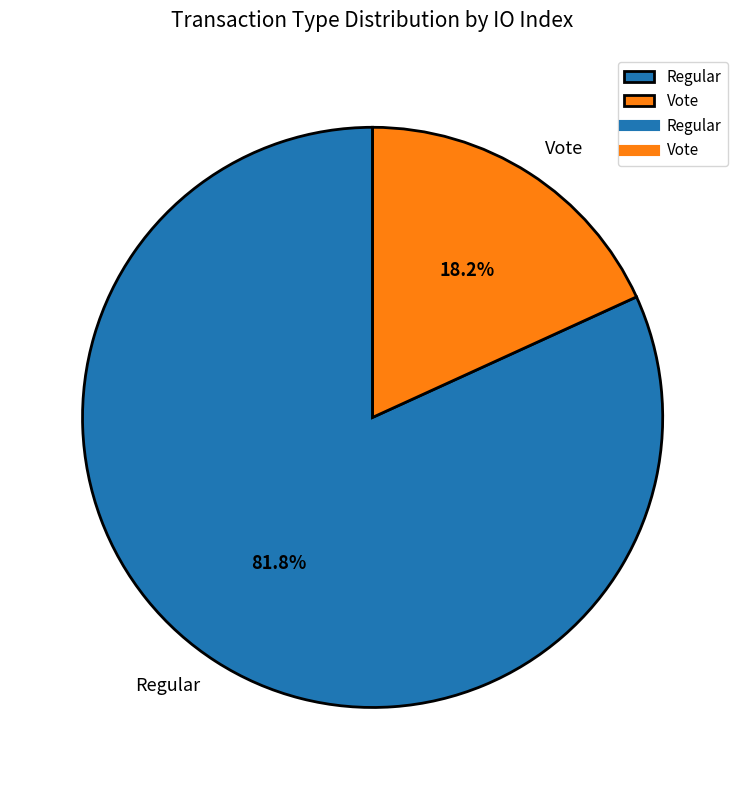

Rank the categories by value from highest to lowest.

Regular, Vote